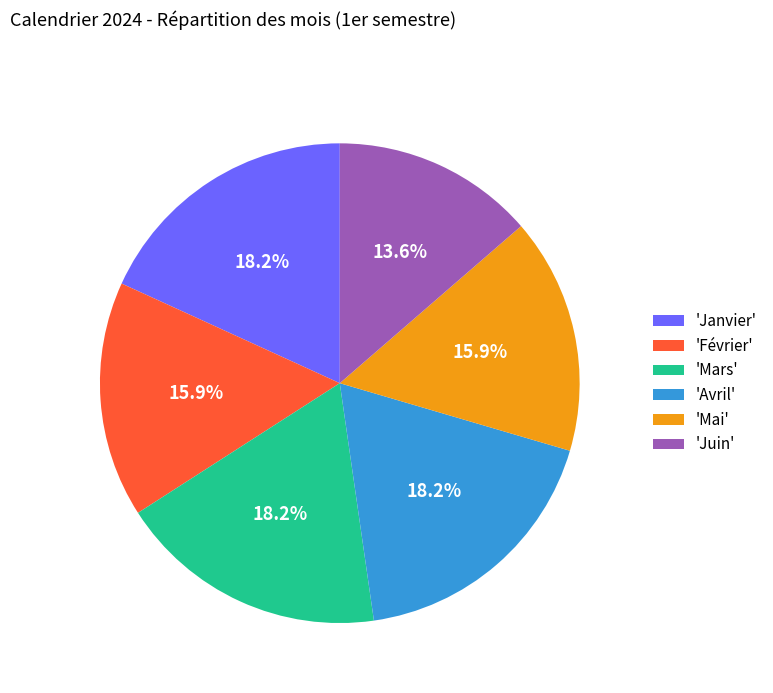

Count the number of slices in the pie.

6